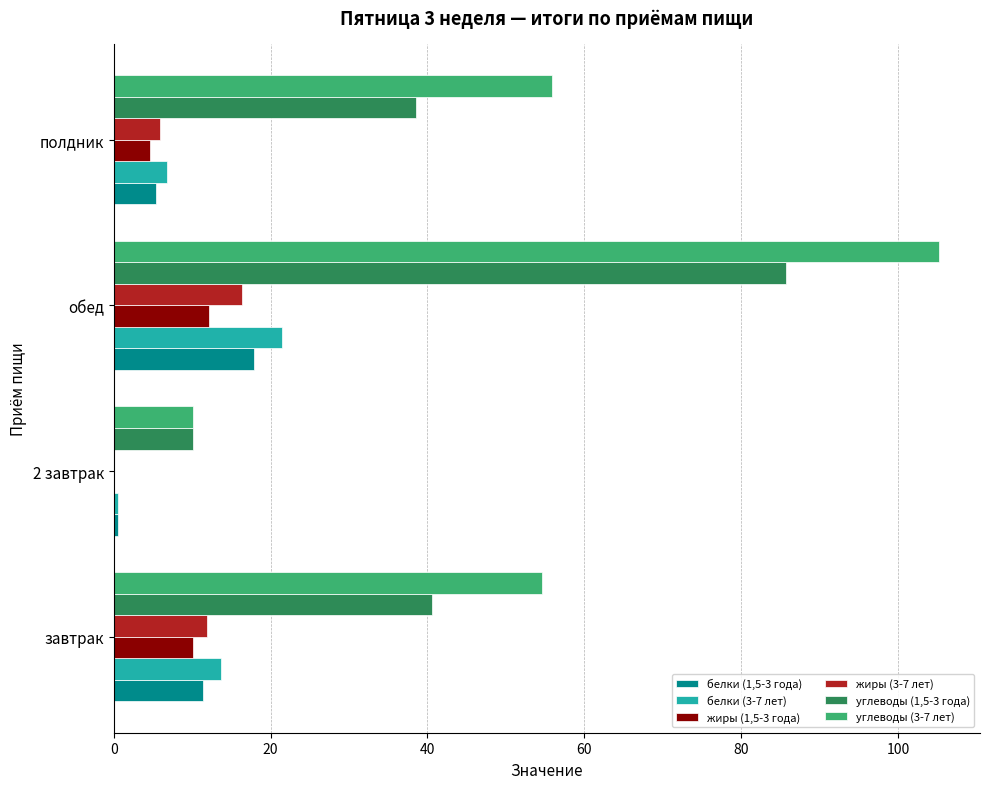

What is the highest value of the жиры (3-7 лет) series?

16.4